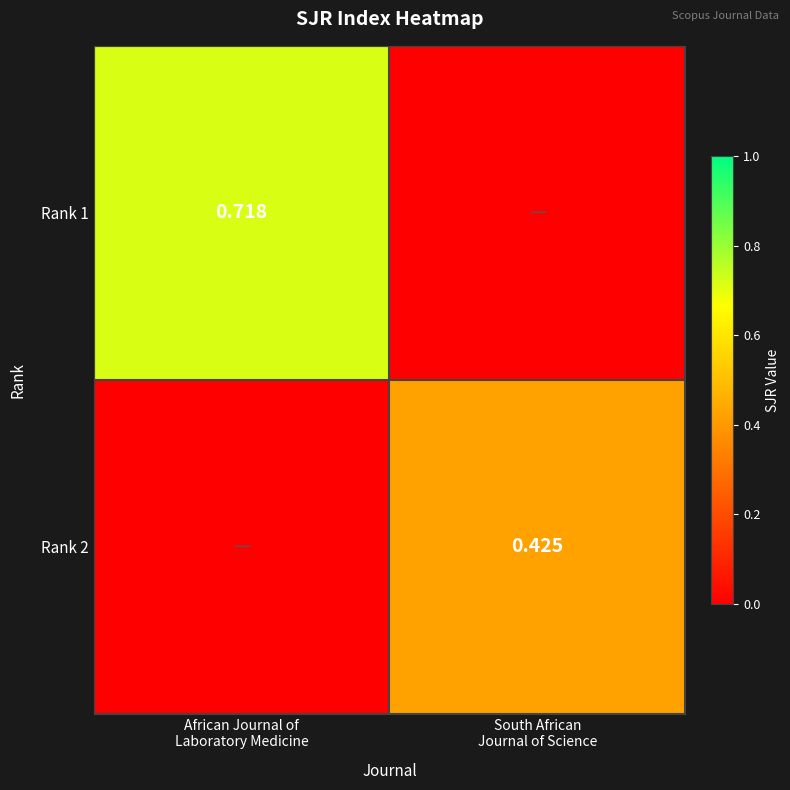

Which has a higher value, South African
Journal of Science or African Journal of
Laboratory Medicine?

African Journal of
Laboratory Medicine